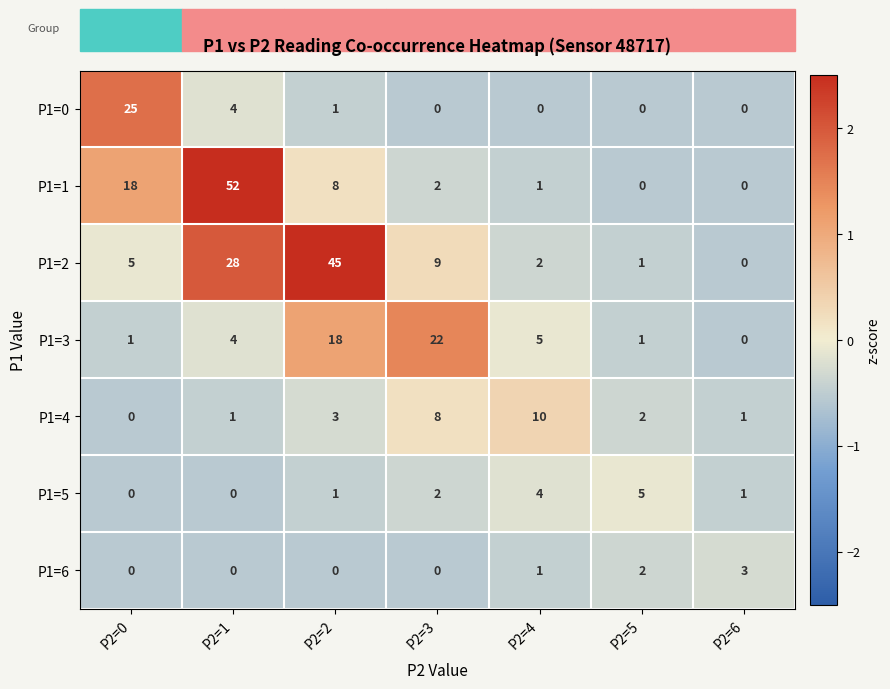

List the series in order of their peak value, lowest first.

P1=6, P1=5, P1=4, P1=3, P1=0, P1=2, P1=1